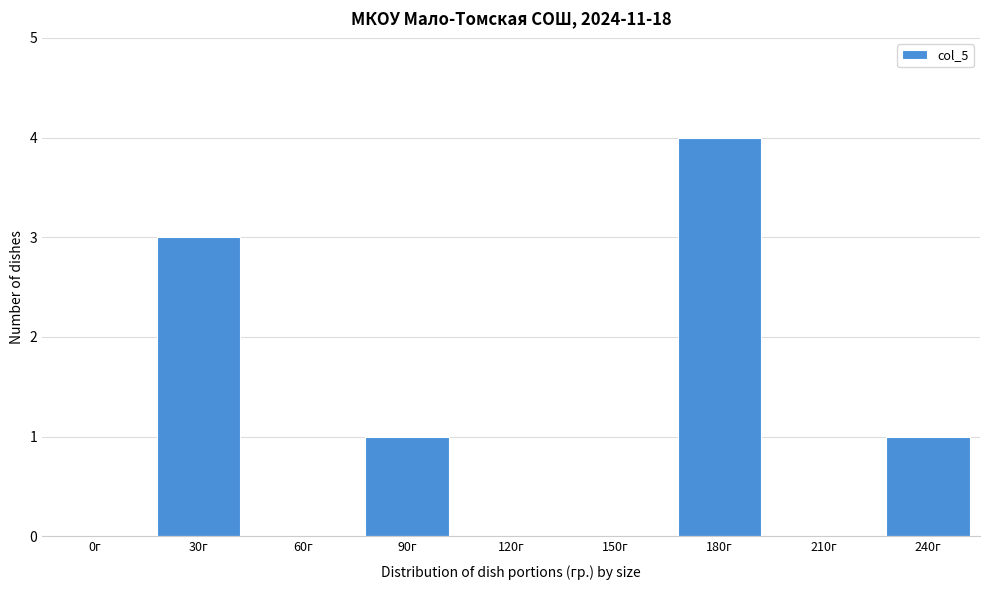

Reading left to right, transcribe all the data shown in this chart.

0г=0	30г=3	60г=0	90г=1	120г=0	150г=0	180г=4	210г=0	240г=1